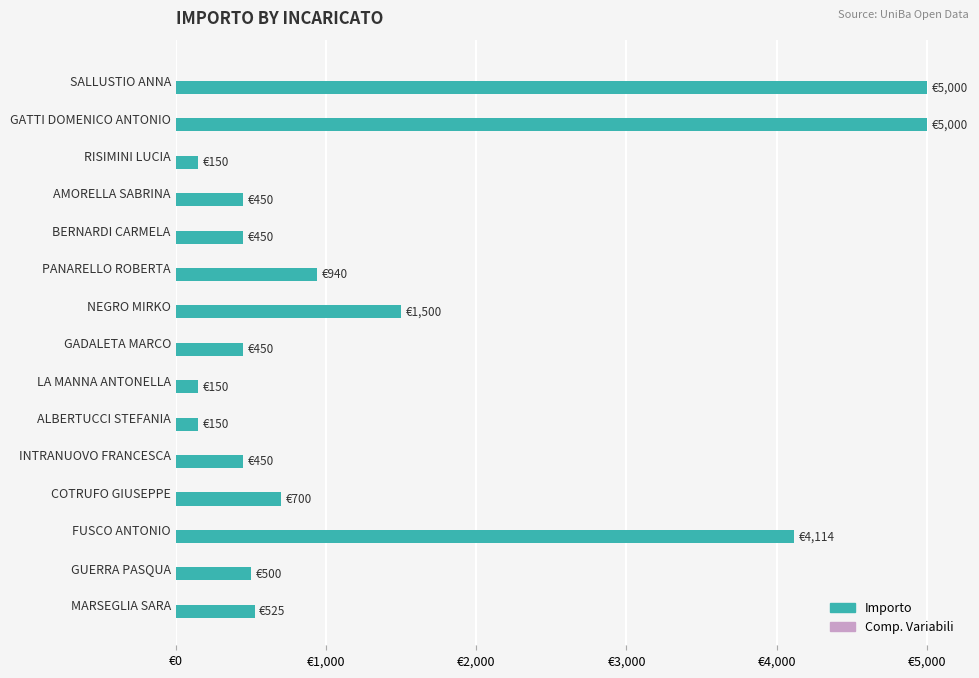

Does the chart contain any negative values?

No